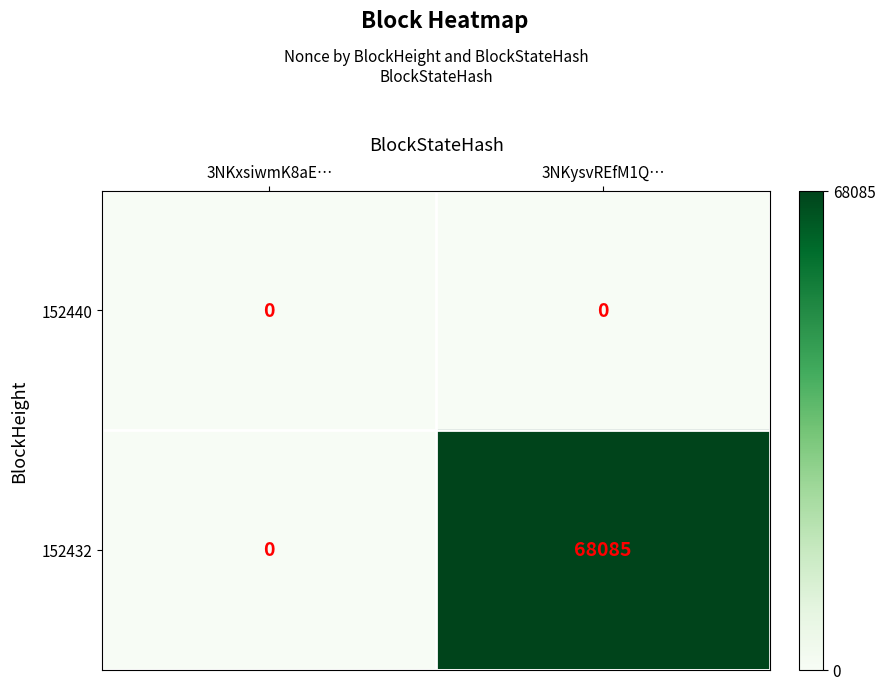

True or false: 152432 has a value of 111528 at 3NKysvREfM1Q….

False